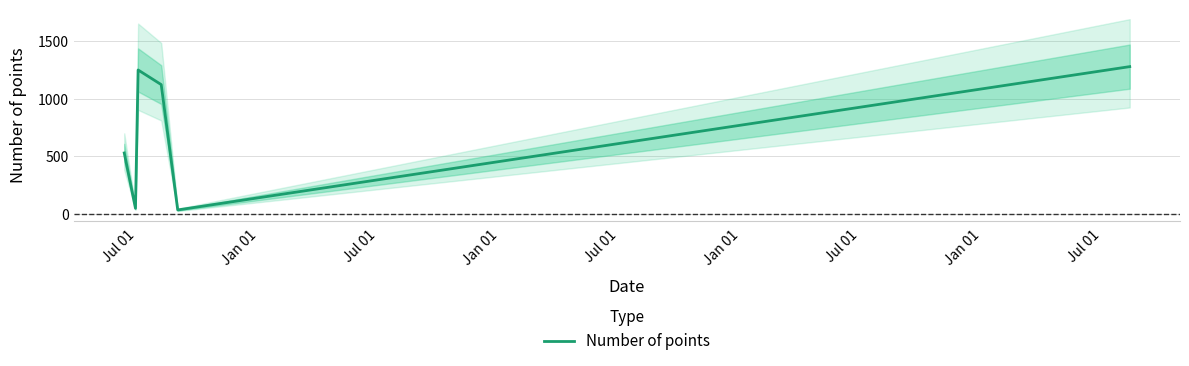

What is the highest value of the Number of points series?

1277